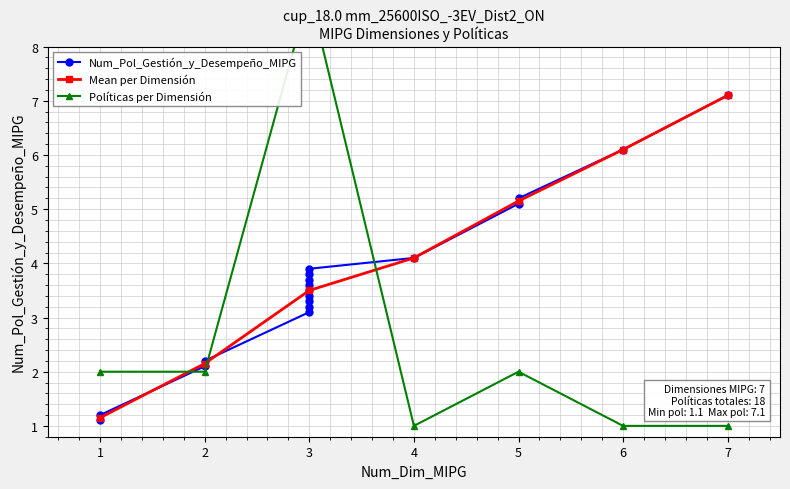

Rank the categories by value from highest to lowest.

7, 6, 5, 5, 4, 3, 3, 3, 3, 3, 3, 3, 3, 3, 2, 2, 1, 1